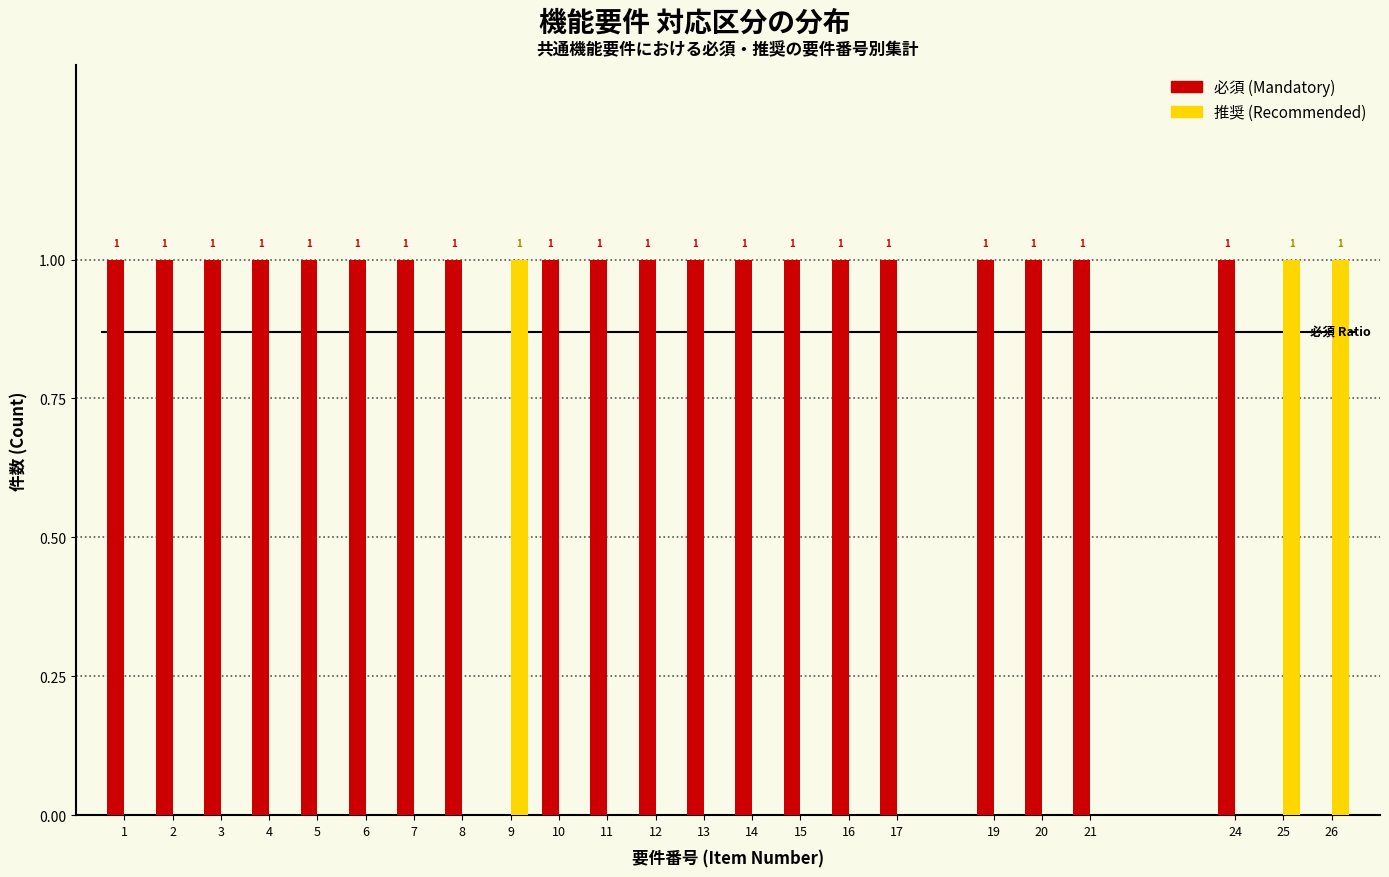

Reading right to left, what are all the values shown in this chart?

必須: 26=0	25=0	24=1	21=1	20=1	19=1	17=1	16=1	15=1	14=1	13=1	12=1	11=1	10=1	9=0	8=1	7=1	6=1	5=1	4=1	3=1	2=1	1=1
推奨: 26=1	25=1	24=0	21=0	20=0	19=0	17=0	16=0	15=0	14=0	13=0	12=0	11=0	10=0	9=1	8=0	7=0	6=0	5=0	4=0	3=0	2=0	1=0